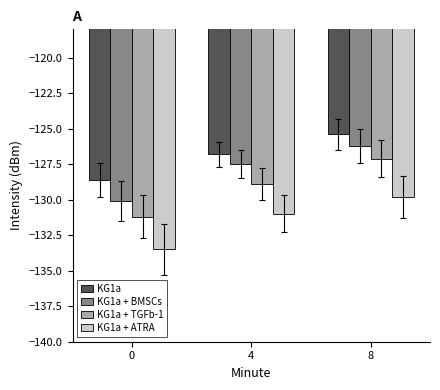

How many groups of bars are there?

3